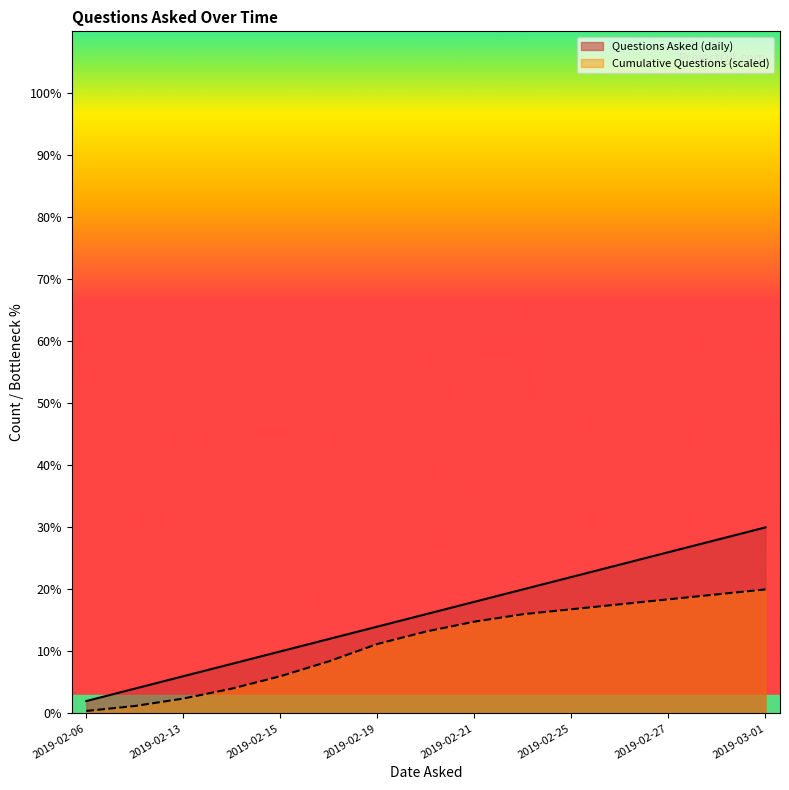

Between 2019-02-12 and 2019-02-20, which series saw the biggest shift?

Questions Asked